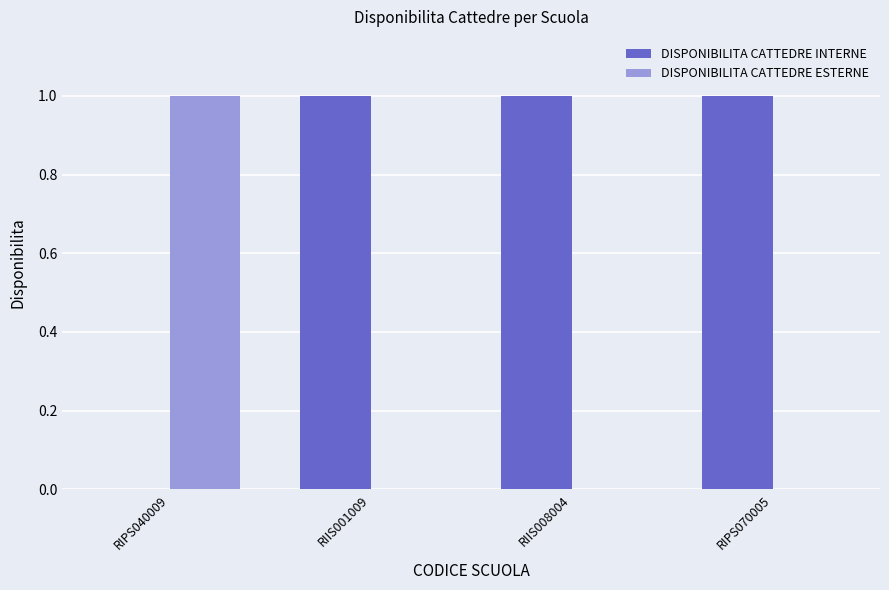

The DISPONIBILITA CATTEDRE INTERNE series shows 1 at RIIS008004. True or false?

True